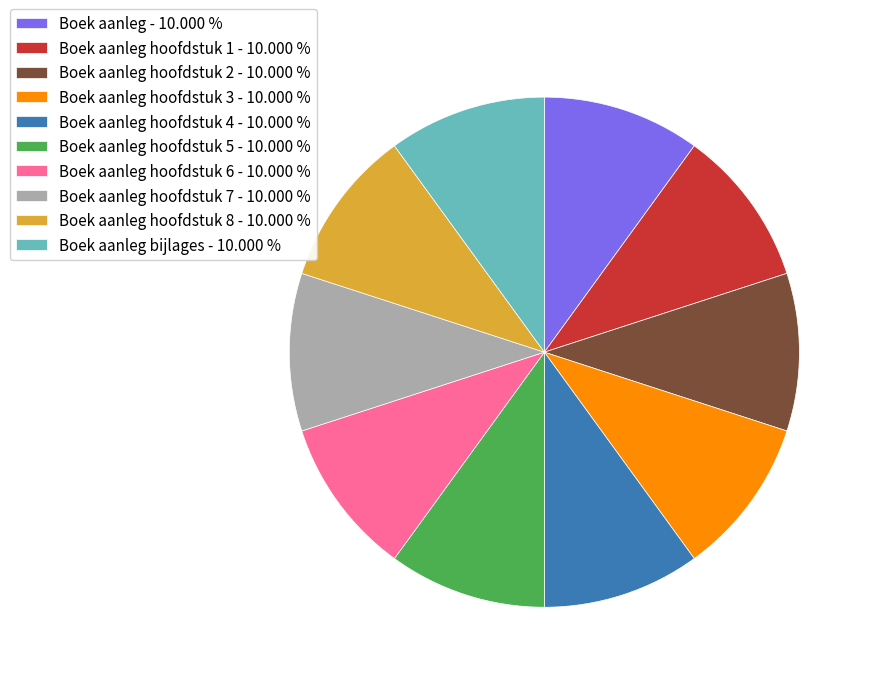

Do Boek aanleg hoofdstuk 2 - 10.000 % and Boek aanleg hoofdstuk 3 - 10.000 % together represent more than half of the pie?

No